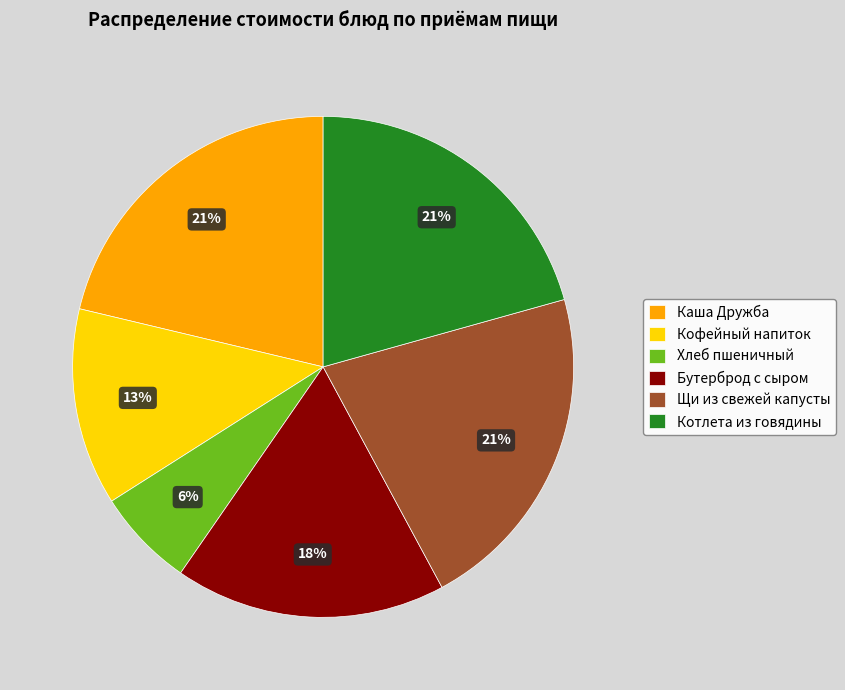

True or false: Щи из свежей капусты accounts for 21% of the total.

True